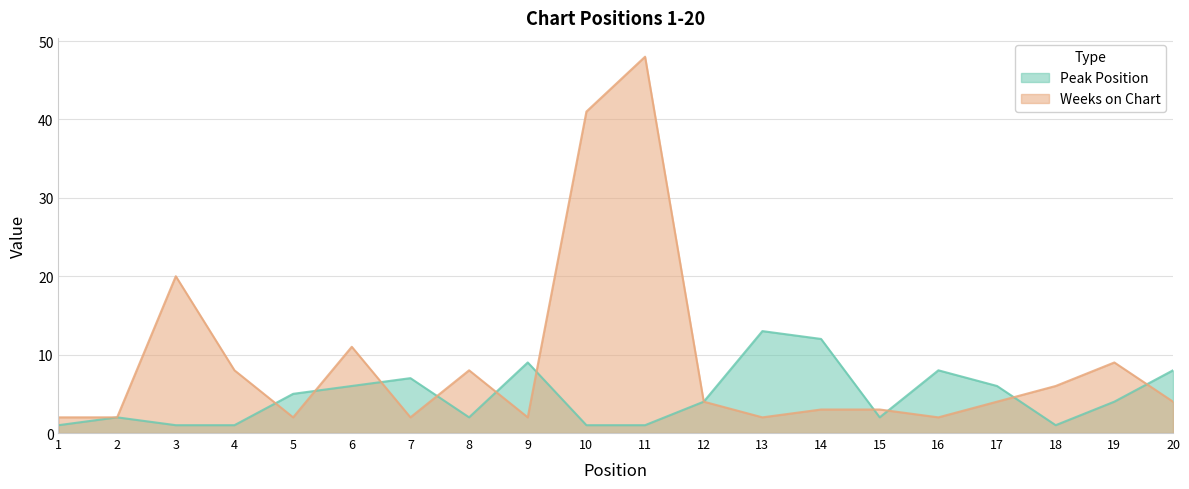

How many lines are shown in the chart?

2